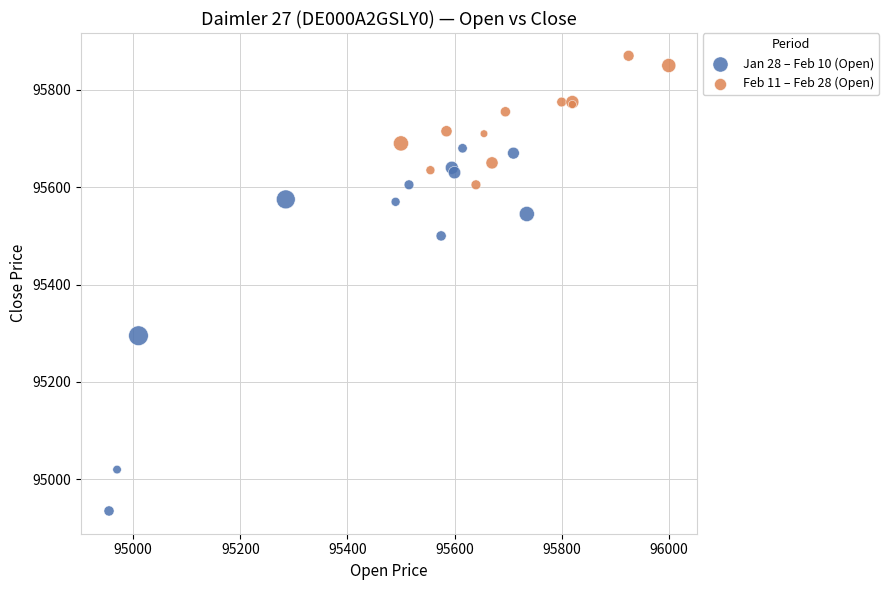

Which series has the largest Y range (max minus min)?

Jan 28 – Feb 10 (Open)